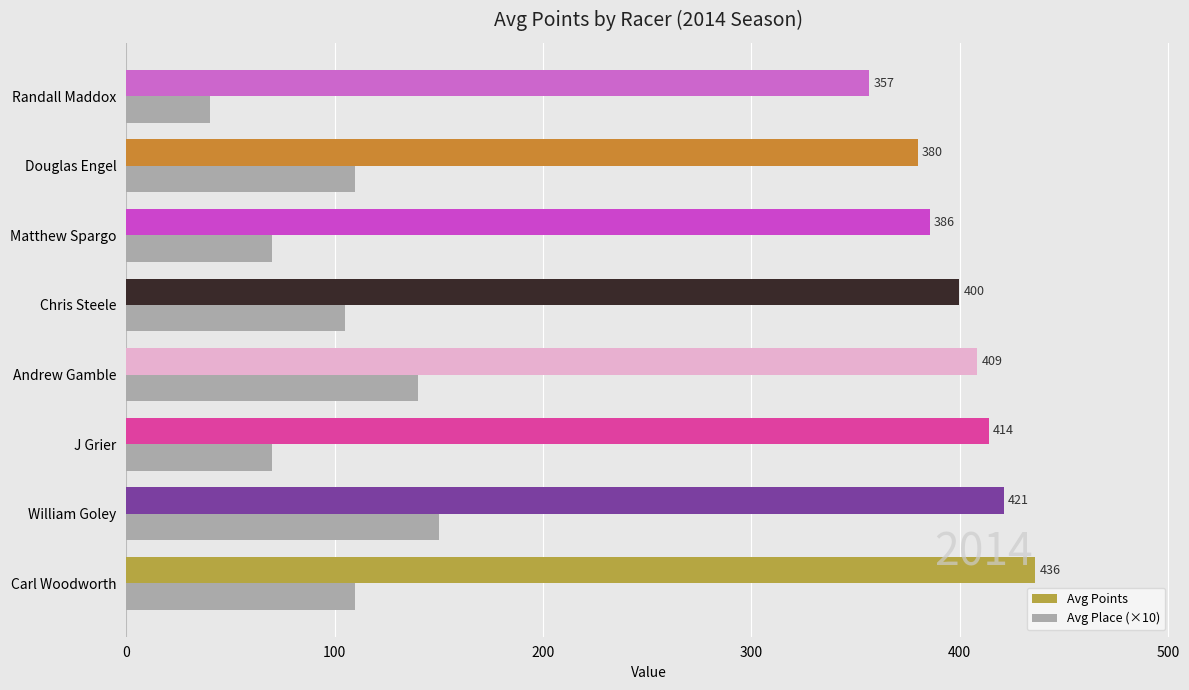

What is the sum of all Avg Points values?

3202.0